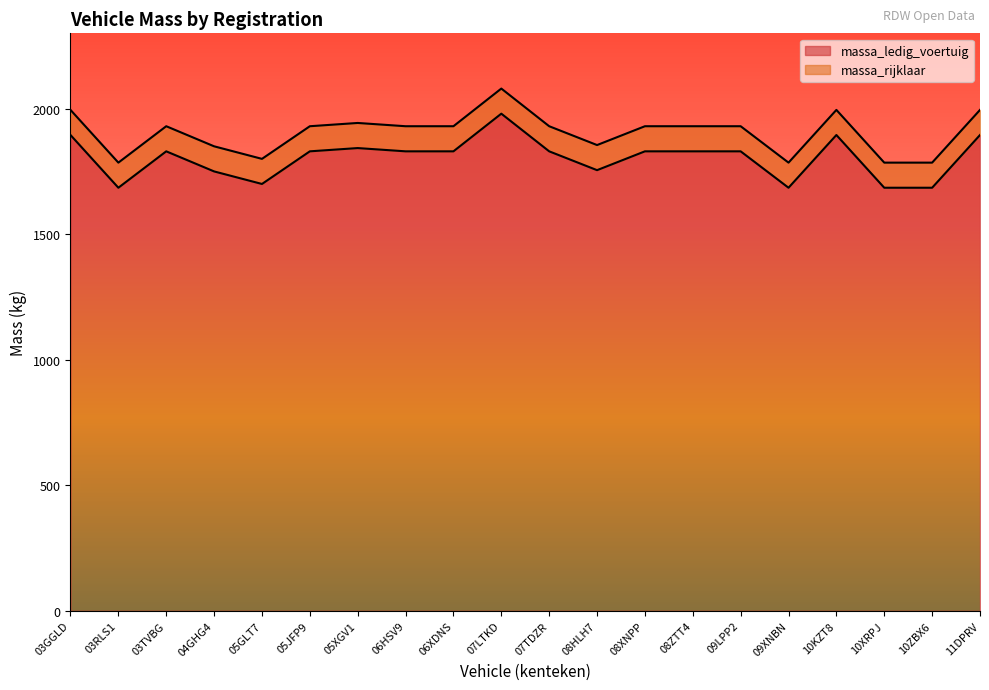

True or false: massa_rijklaar has a value of 2080 at 07LTKD.

True